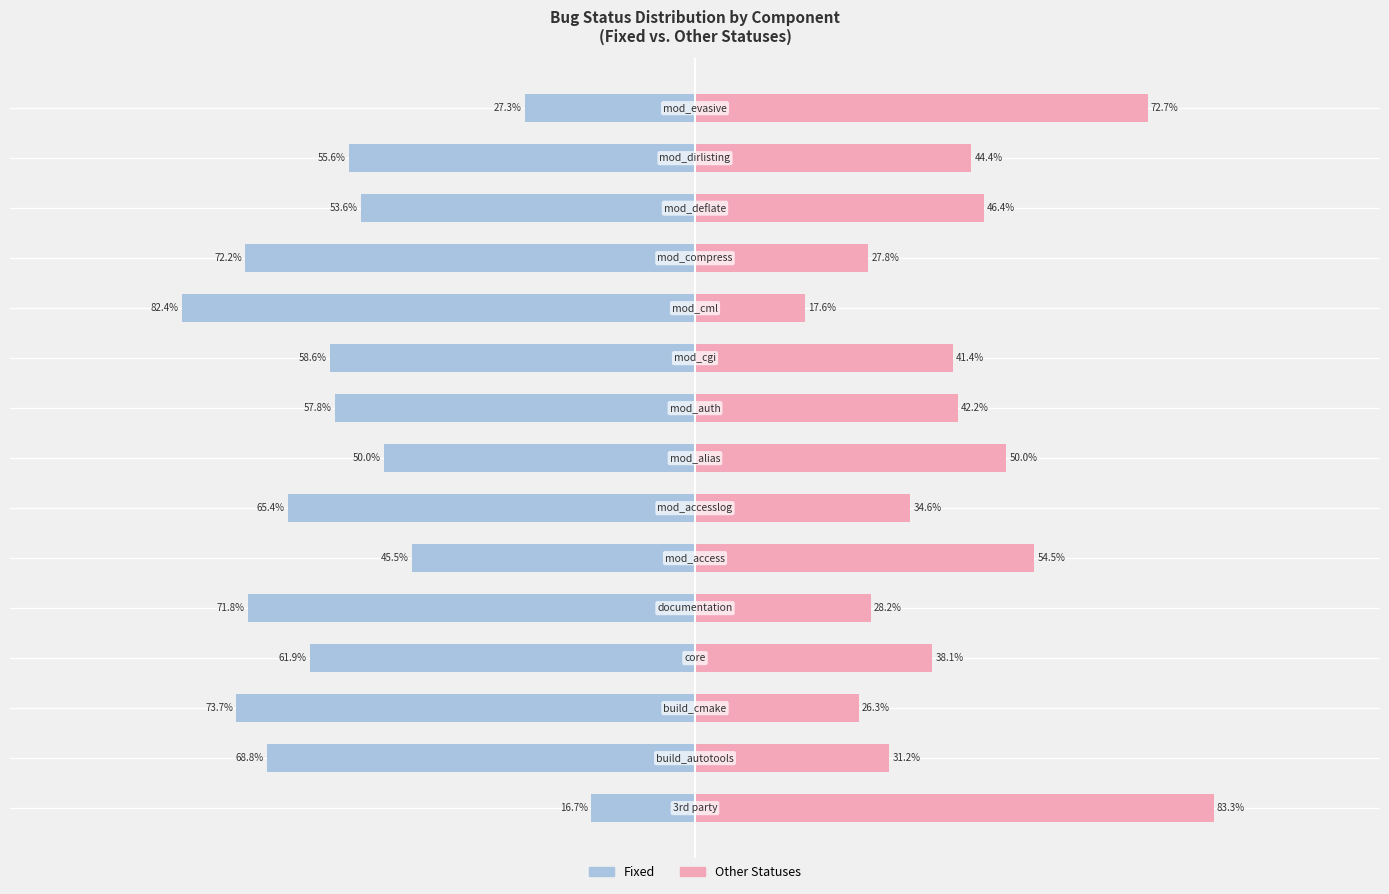

Does the chart contain stacked bars?

No